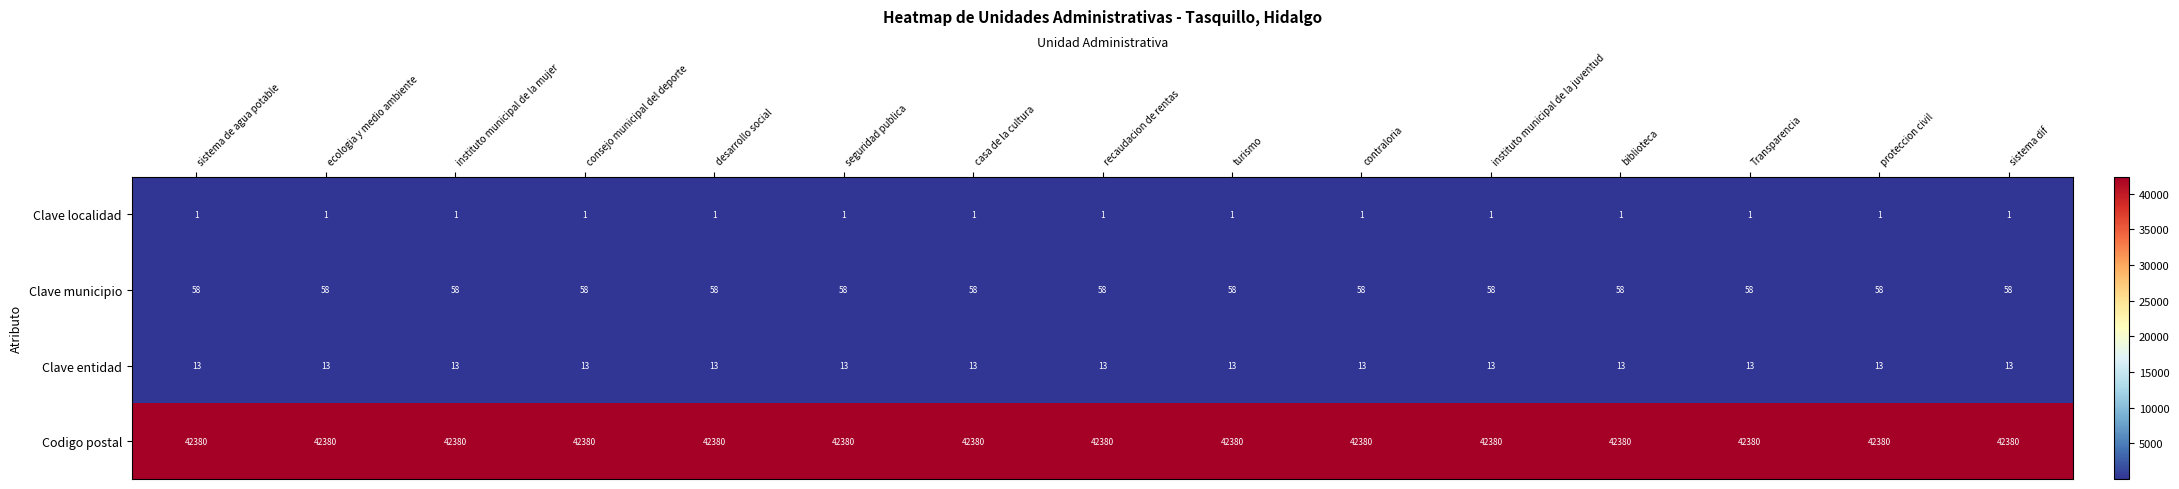

The value of Clave municipio at Transparencia is 58. True or false?

True